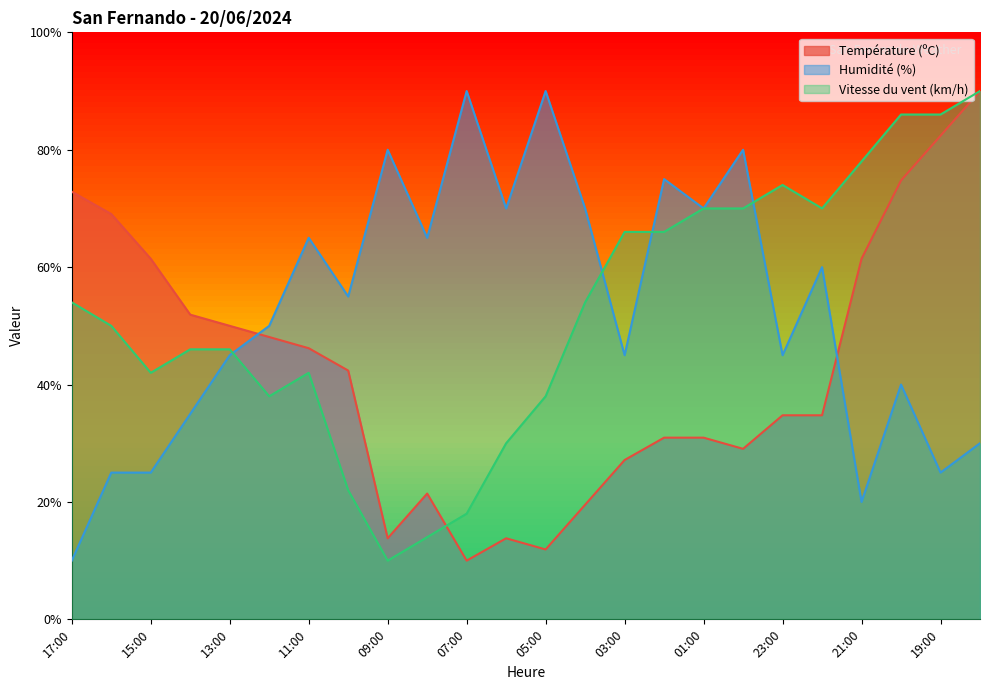

What is the label of the 18th point from the left?

00:00